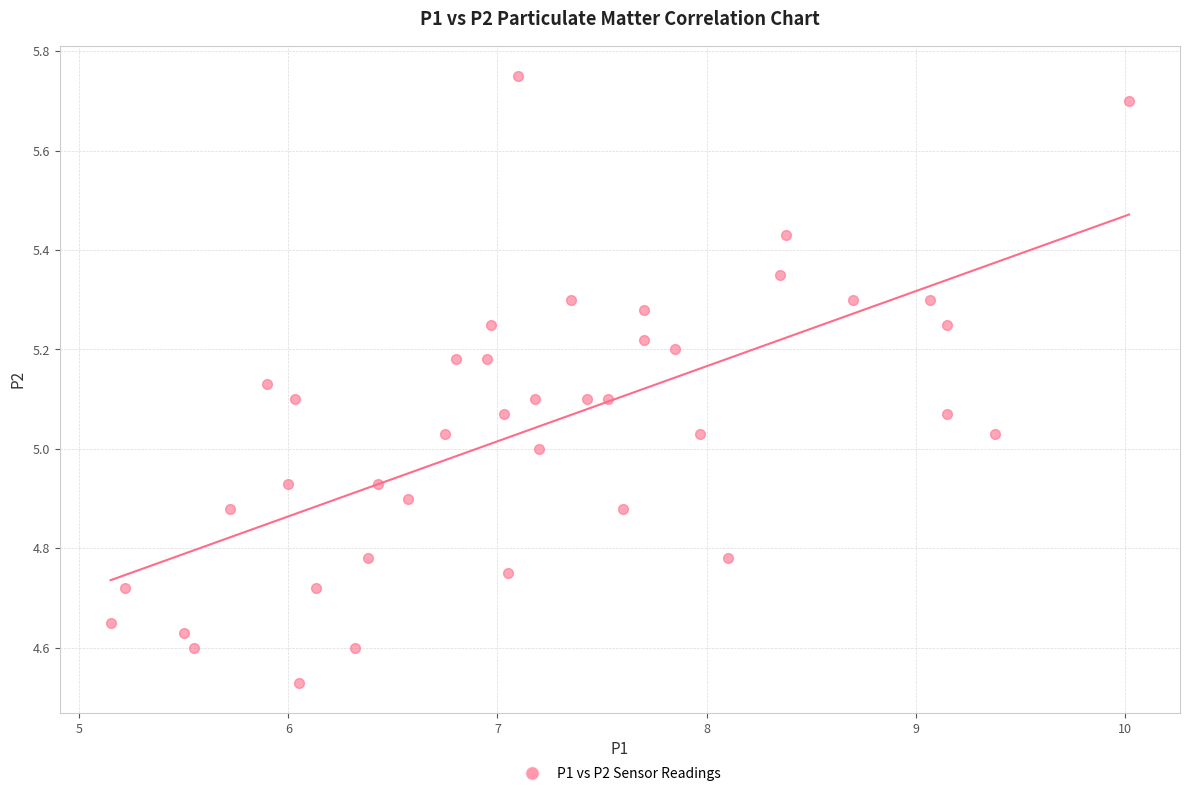

What is the range of Y values (max minus min)?

1.2